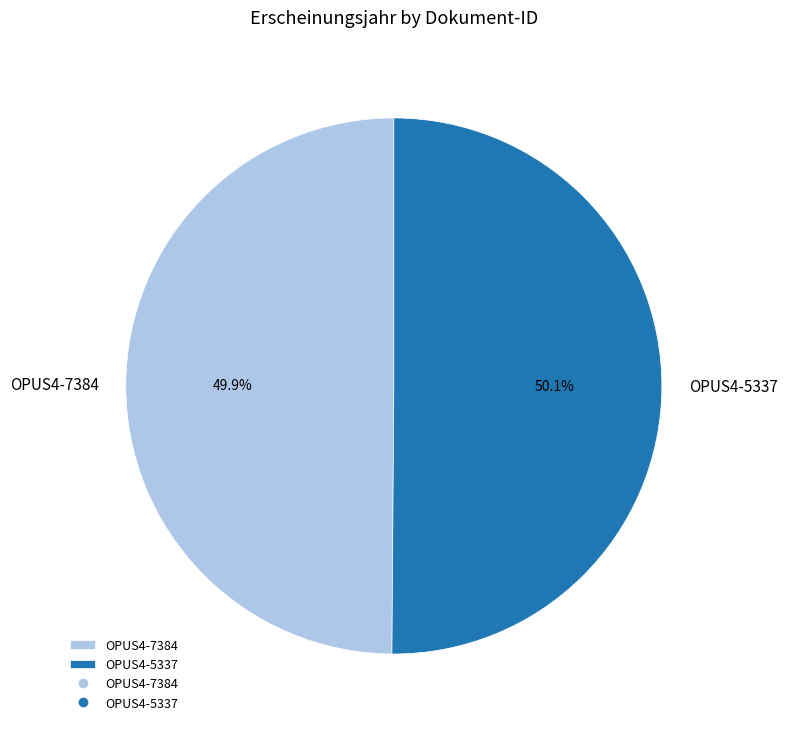

The OPUS4-7384 slice represents 40% of the pie. True or false?

False